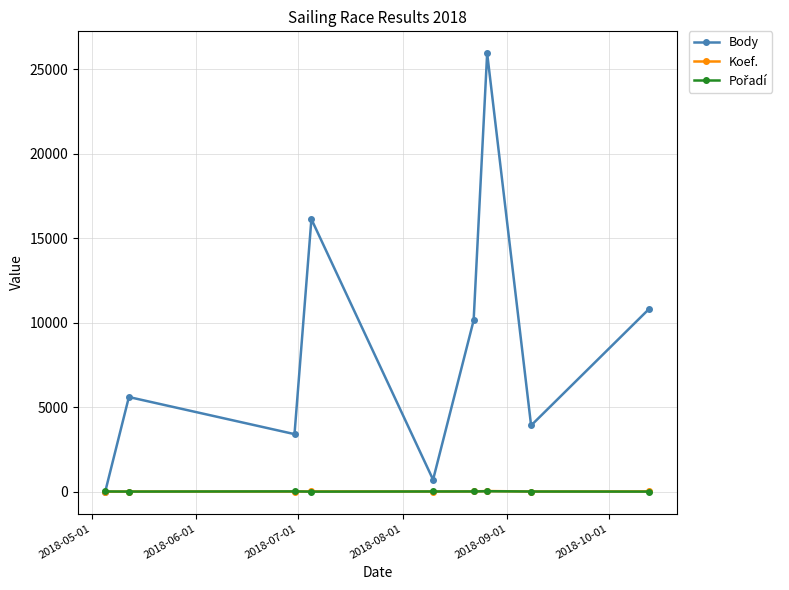

What is the maximum value shown in the chart?

25948